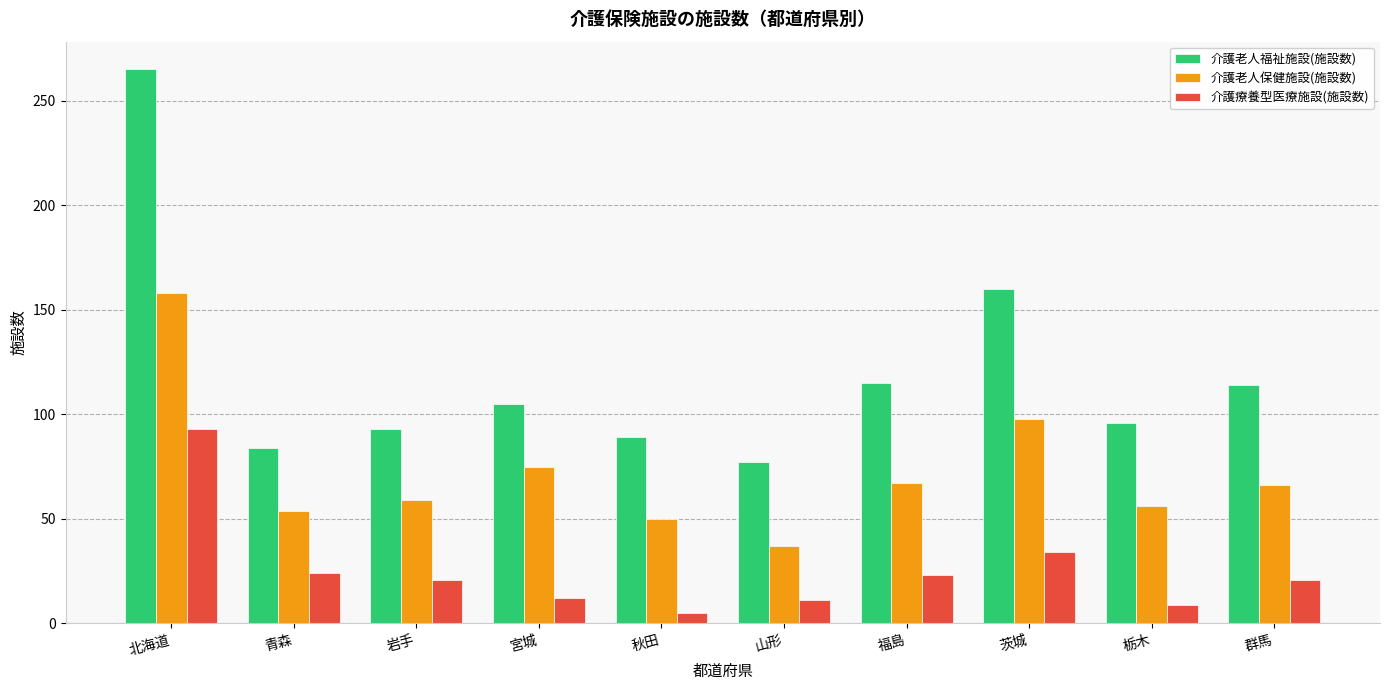

What is the label of the 5th bar from the left?

秋田